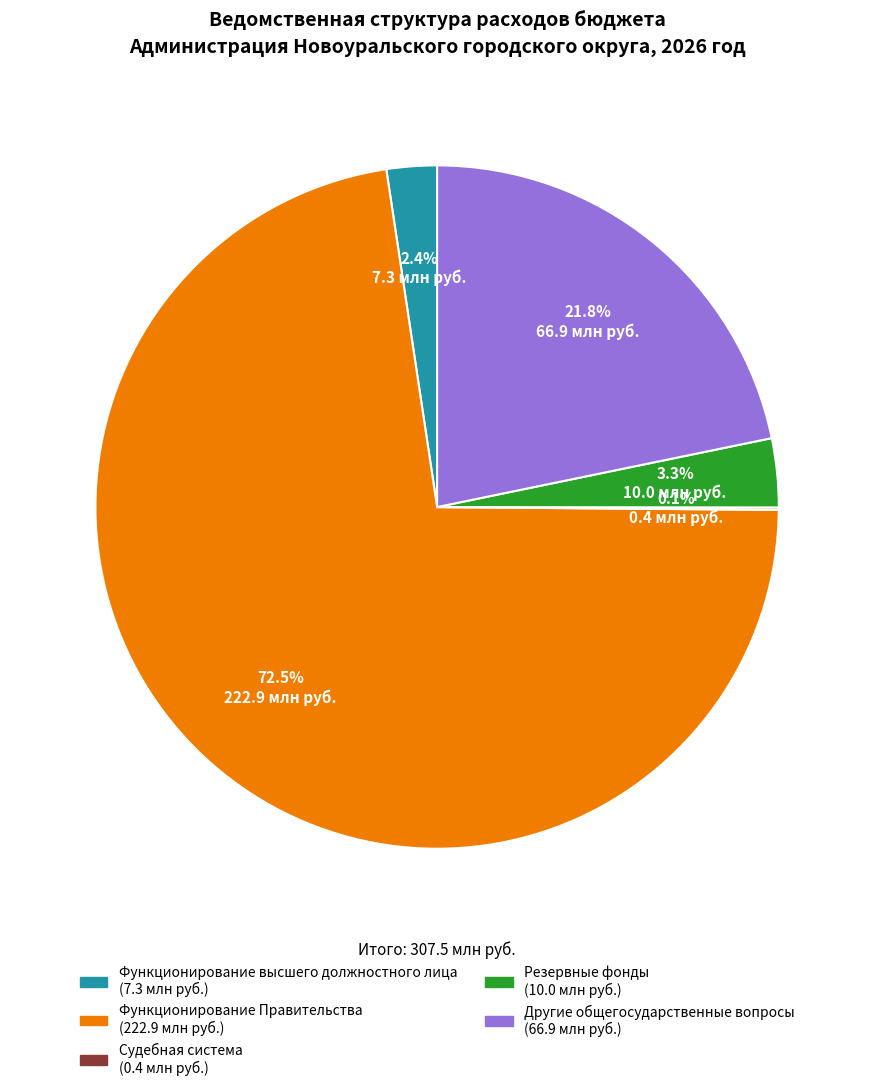

Is there a majority slice in this chart?

Yes